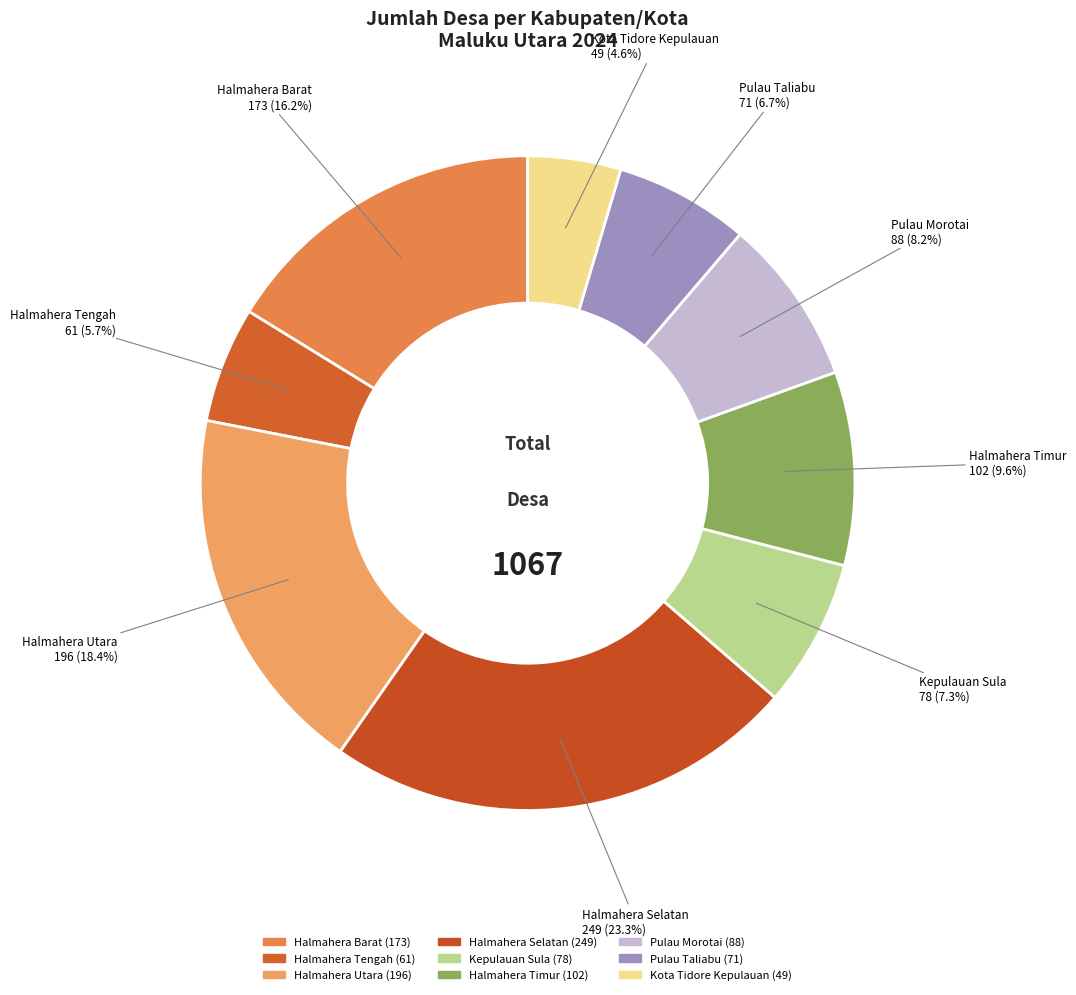

What is the smallest slice in the pie chart?

Kota Tidore Kepulauan